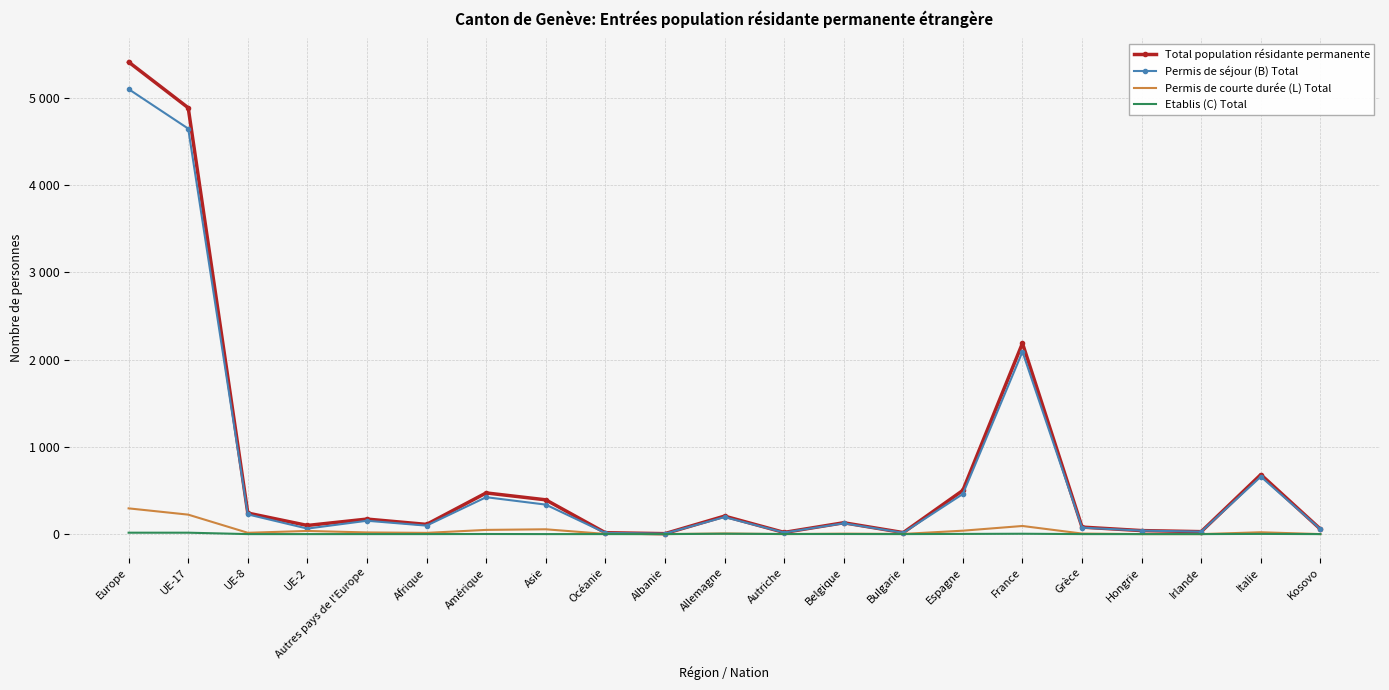

Read the Total population résidante permanente value at Amérique.

472